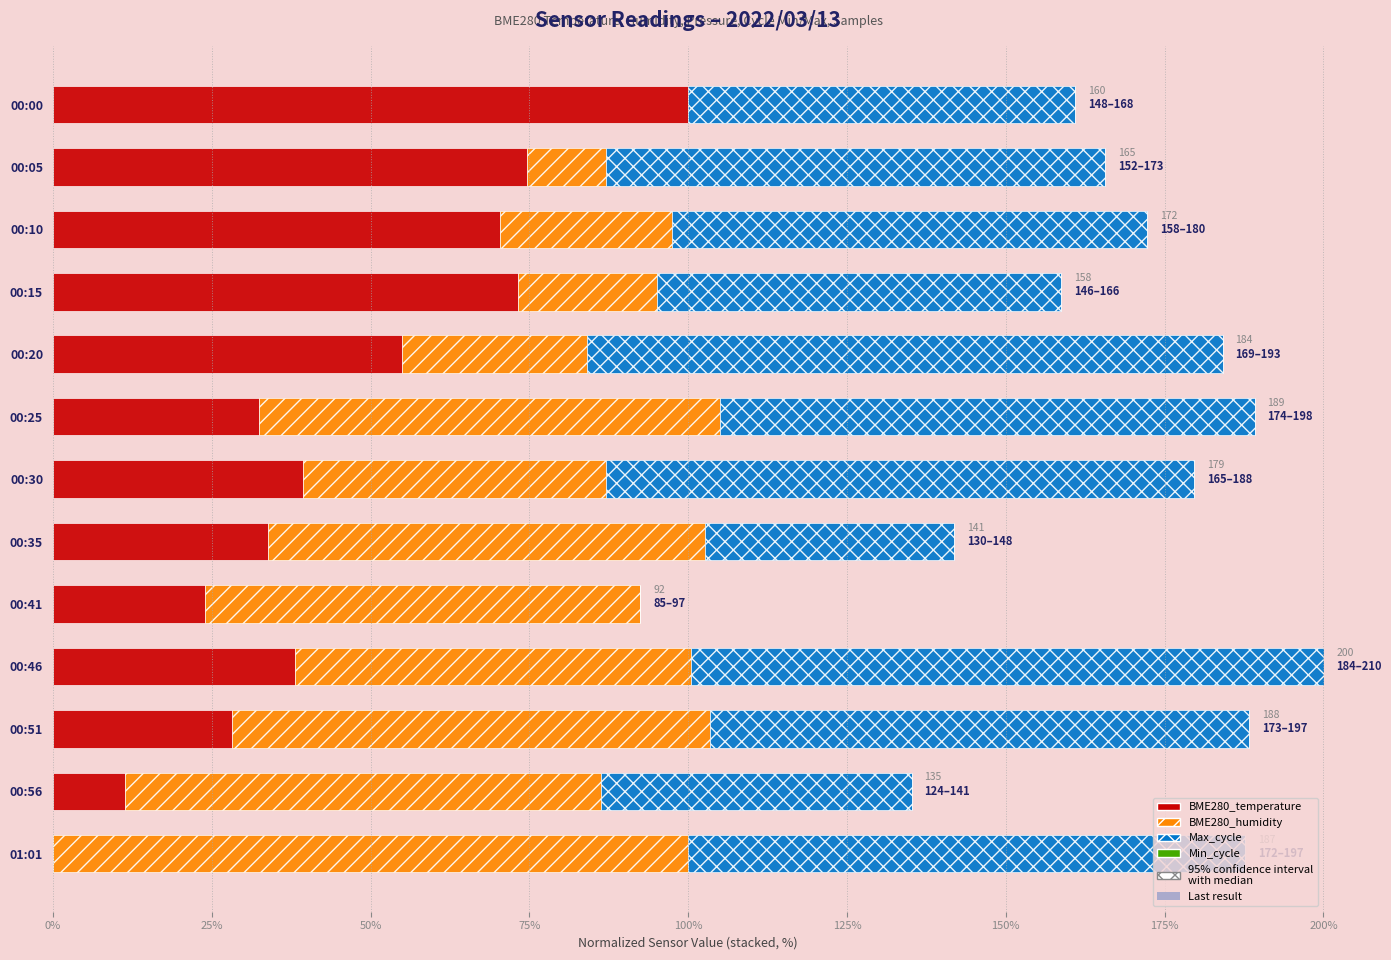

What is the sum of all BME280_temperature values?

580.3